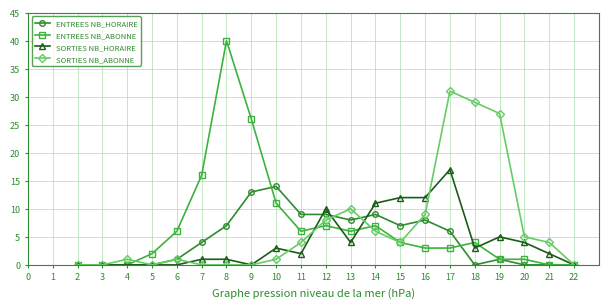

True or false: SORTIES NB_HORAIRE has a value of 5 at 11.

False